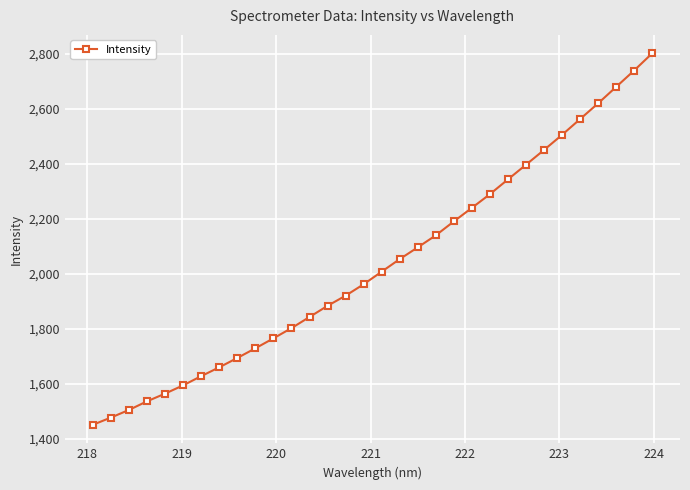

Count the number of values greater than 2007.

16